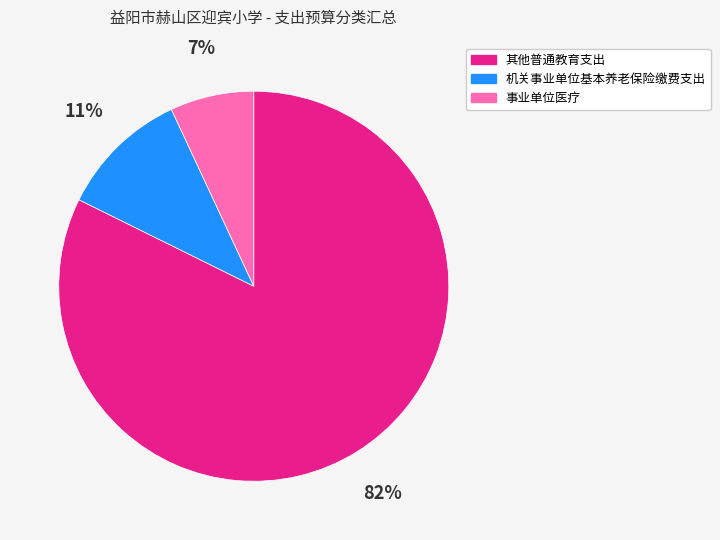

True or false: 事业单位医疗 accounts for 1% of the total.

False